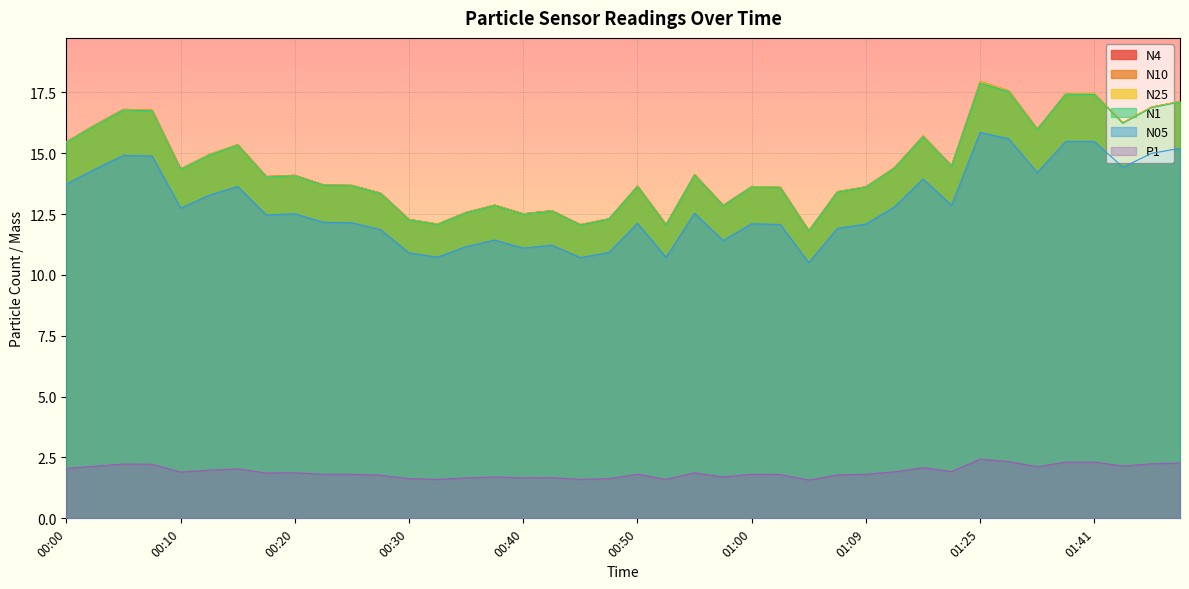

True or false: N4 and N10 intersect in this chart.

False